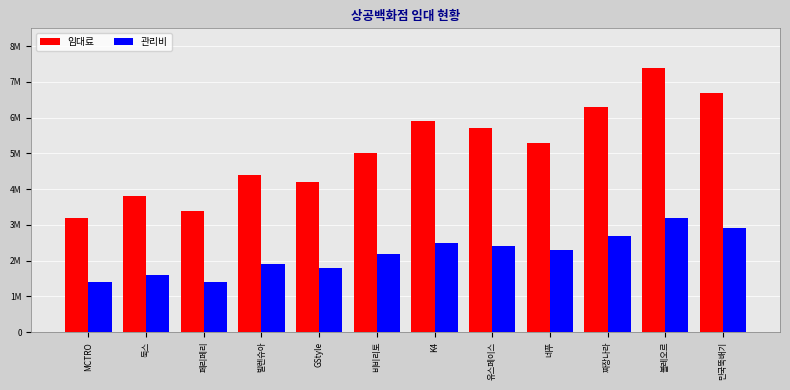

Are the bars grouped side by side (vs. stacked)?

Yes